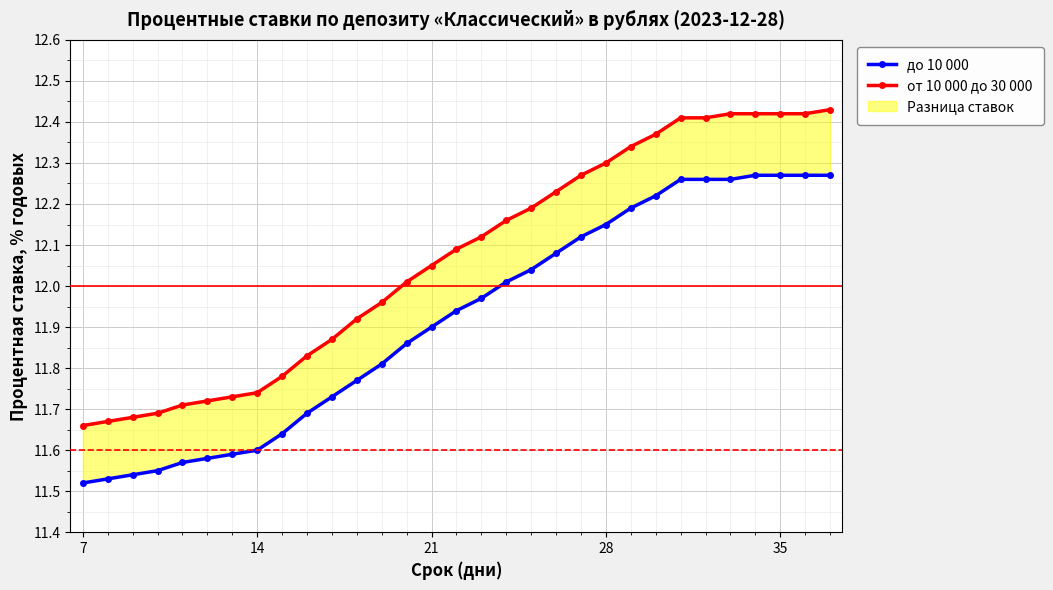

True or false: от 10 000 до 30 000 and до 10 000 cross at least once.

False